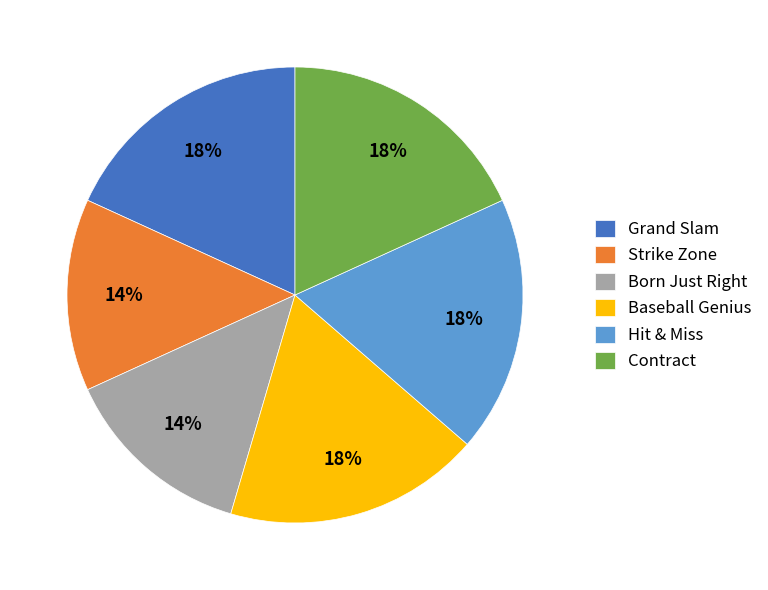

To the nearest percent, what is the combined percentage of Baseball Genius and Hit & Miss?

36%